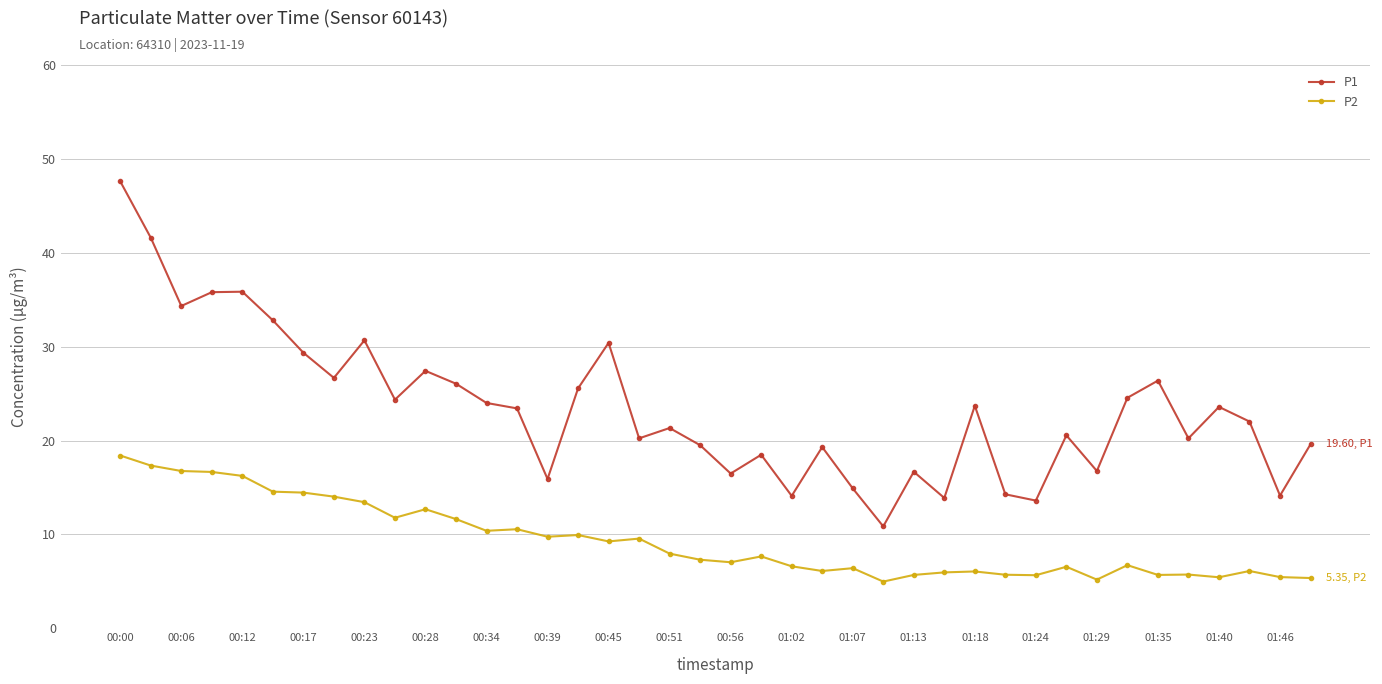

What is the minimum value for P2?

5.0